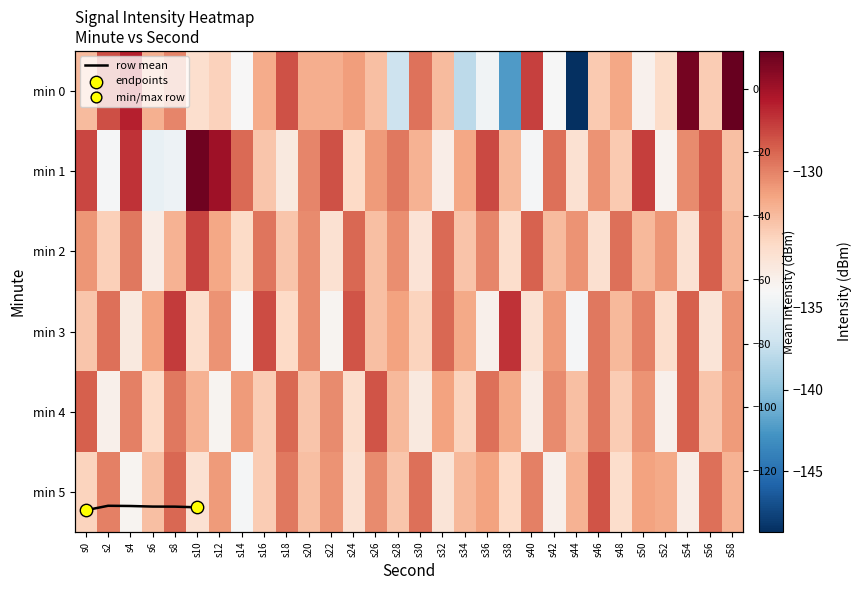

At which label does 5 reach its minimum?

s14